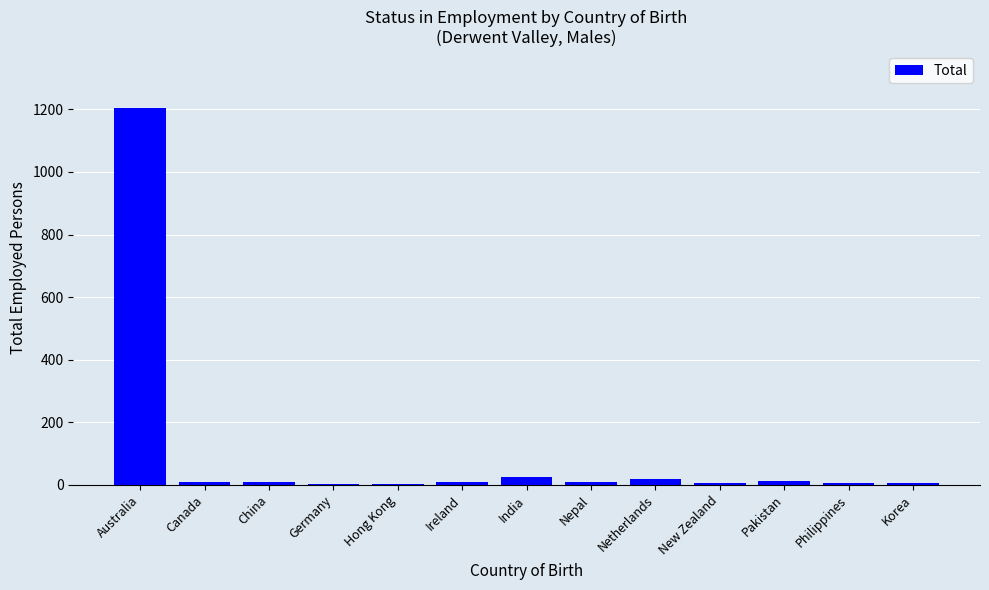

What is the sum of all values?

1320